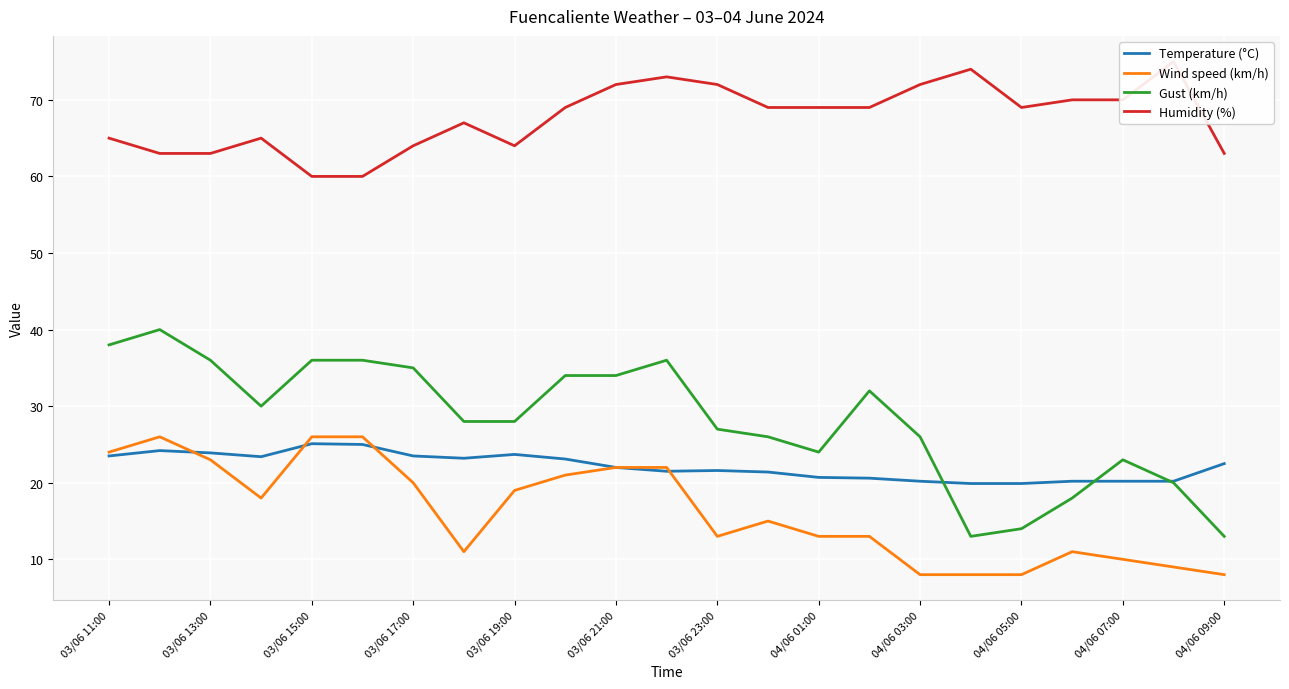

List the series in order of their peak value, lowest first.

Temperature (°C), Wind speed (km/h), Gust (km/h), Humidity (%)